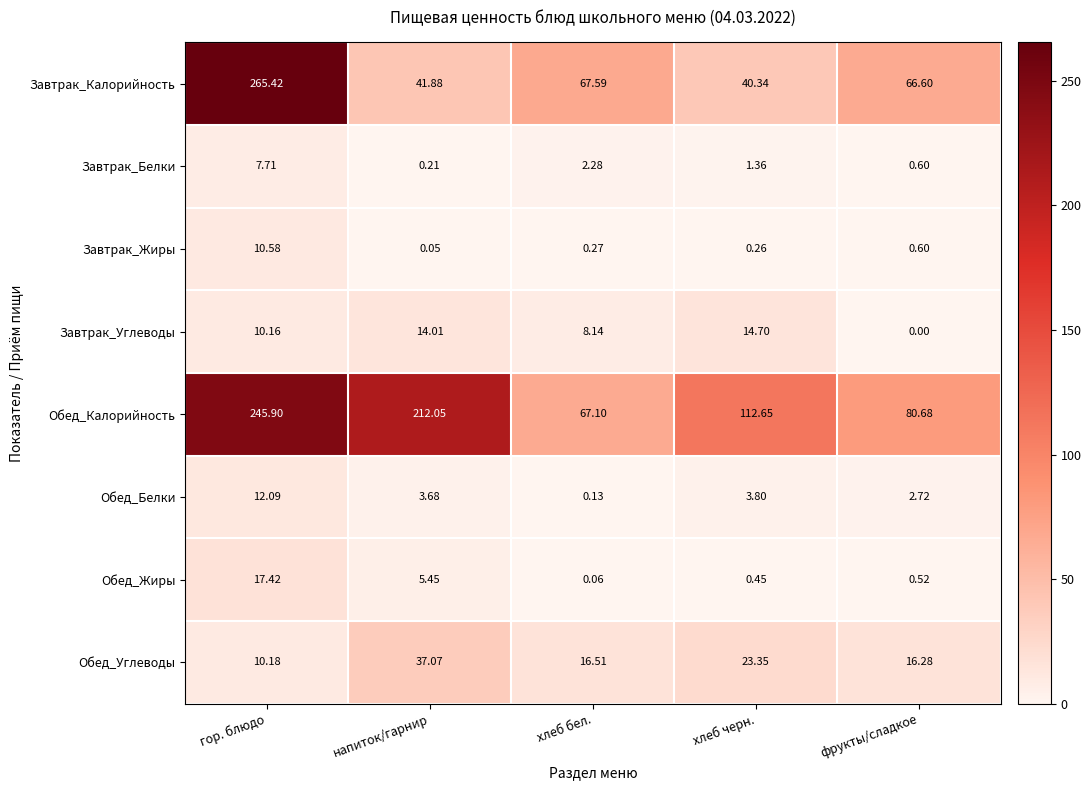

At which label does Завтрак_Белки reach its minimum?

напиток/гарнир